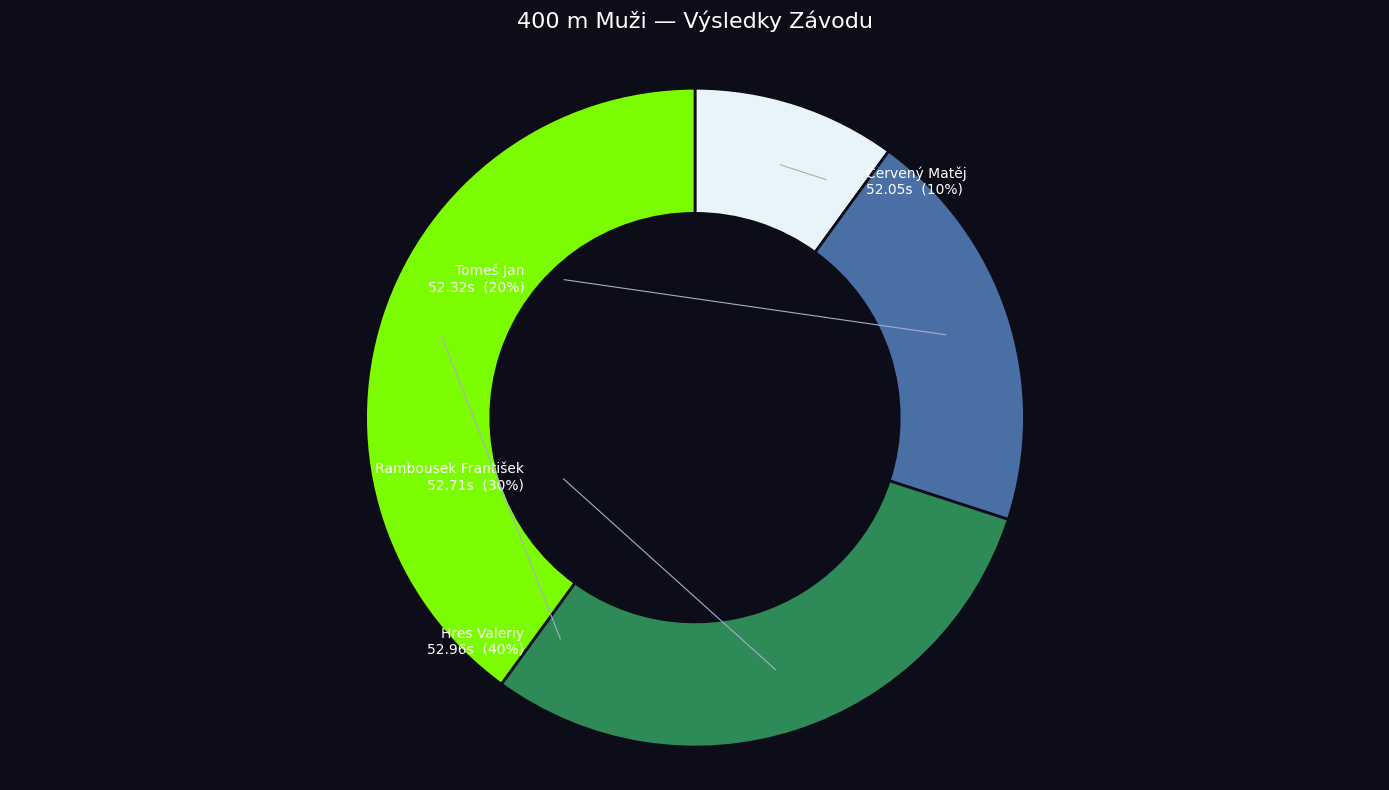

To the nearest percent, what is the difference between the largest and smallest slice percentages?

30%